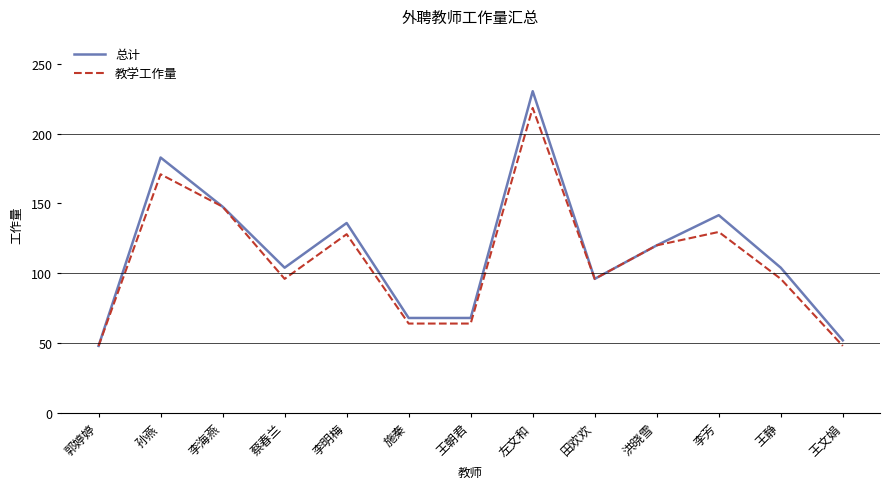

What position from the right is 李海燕?

11